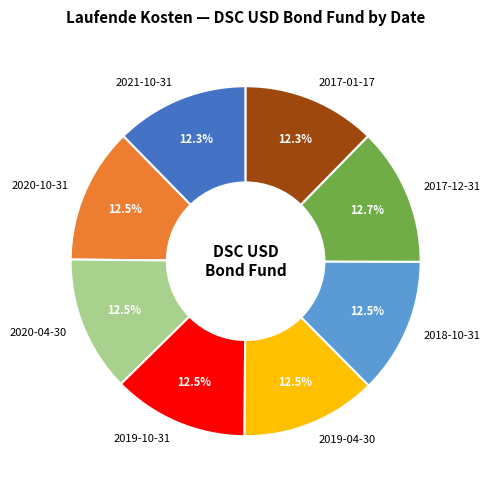

How many slices are in this pie chart?

8